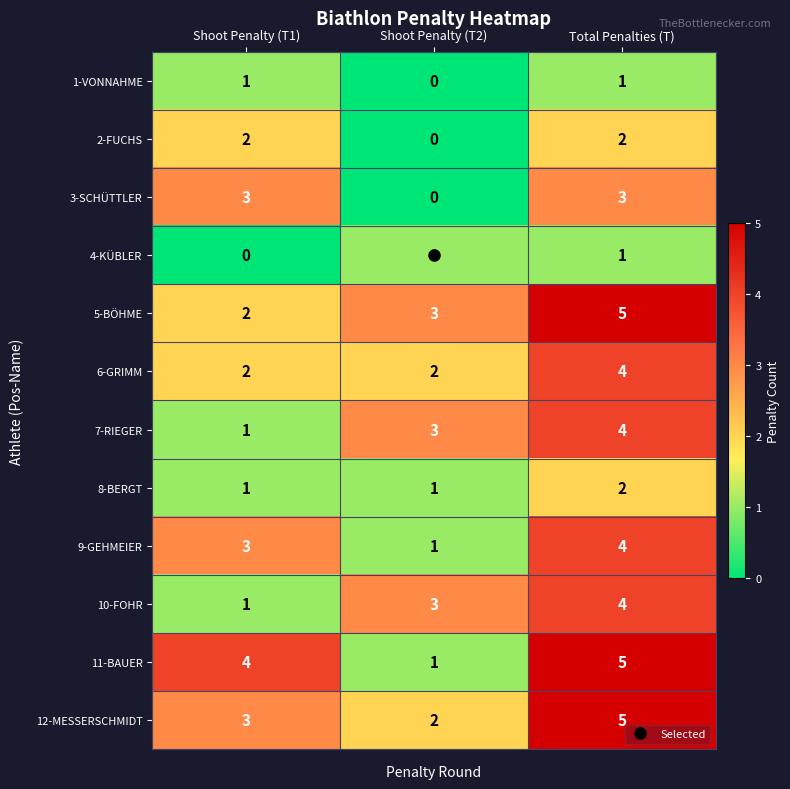

What value does the 3-SCHÜTTLER series have at Shoot Penalty (T1)?

3